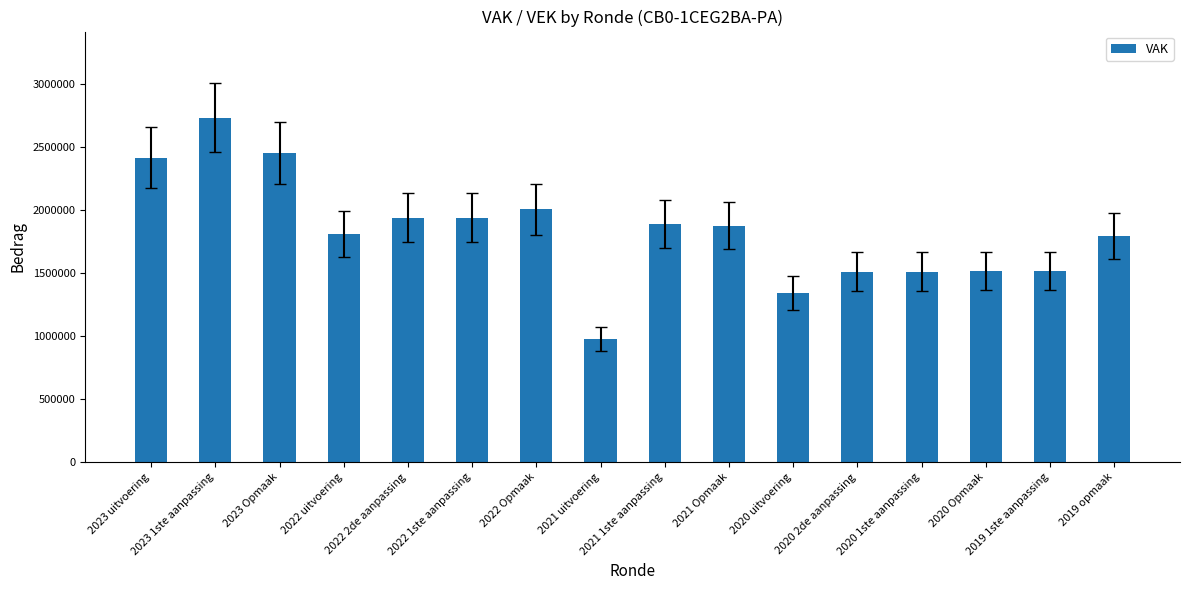

How many values are below 1875899?

8